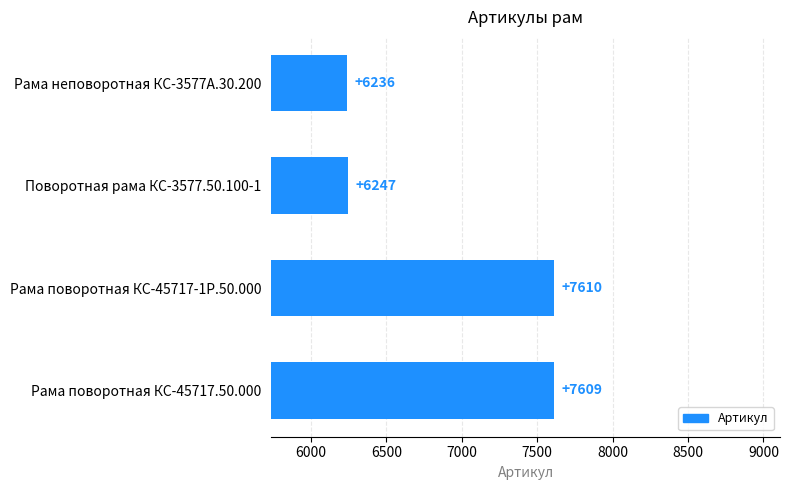

List the labels in order of value, largest first.

Рама поворотная КС-45717-1Р.50.000, Рама поворотная КС-45717.50.000, Поворотная рама КС-3577.50.100-1, Рама неповоротная КС-3577А.30.200